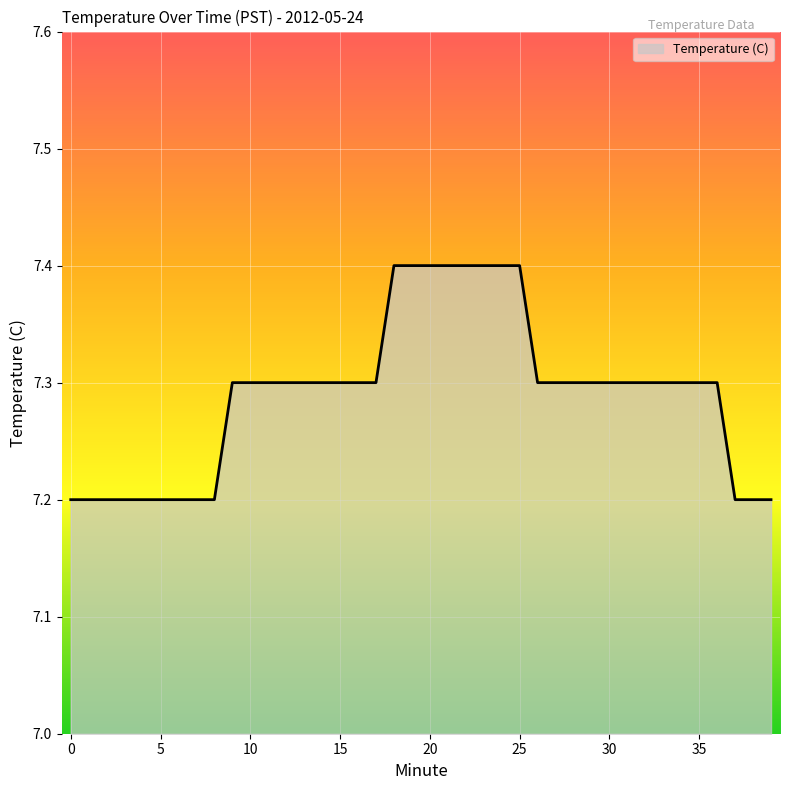

Reading left to right, extract all data points from this chart.

7.2	7.2	7.2	7.2	7.2	7.2	7.2	7.2	7.2	7.3	7.3	7.3	7.3	7.3	7.3	7.3	7.3	7.3	7.4	7.4	7.4	7.4	7.4	7.4	7.4	7.4	7.3	7.3	7.3	7.3	7.3	7.3	7.3	7.3	7.3	7.3	7.3	7.2	7.2	7.2